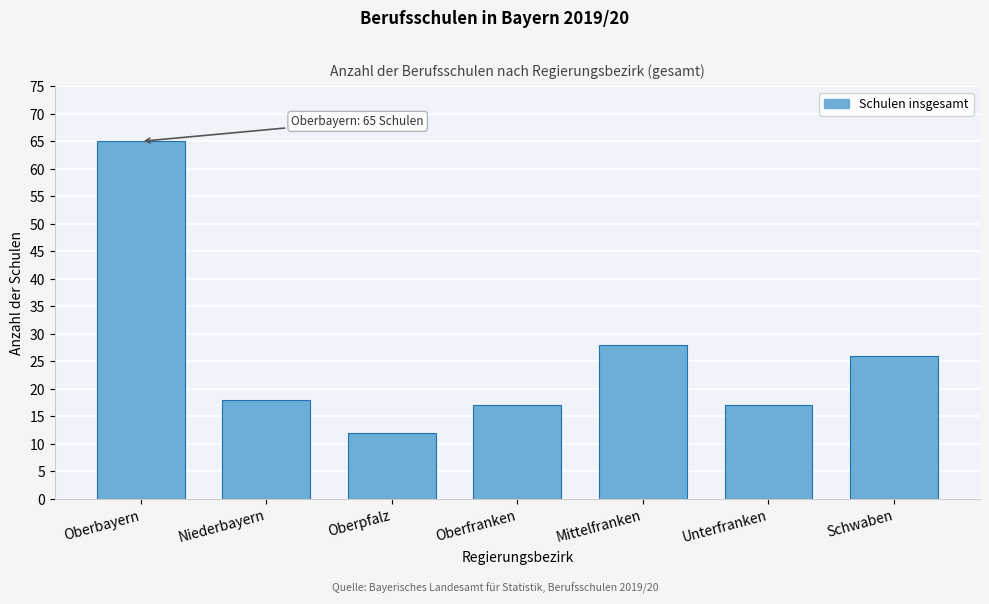

Reading right to left, transcribe all the data shown in this chart.

Schwaben=26	Unterfranken=17	Mittelfranken=28	Oberfranken=17	Oberpfalz=12	Niederbayern=18	Oberbayern=65